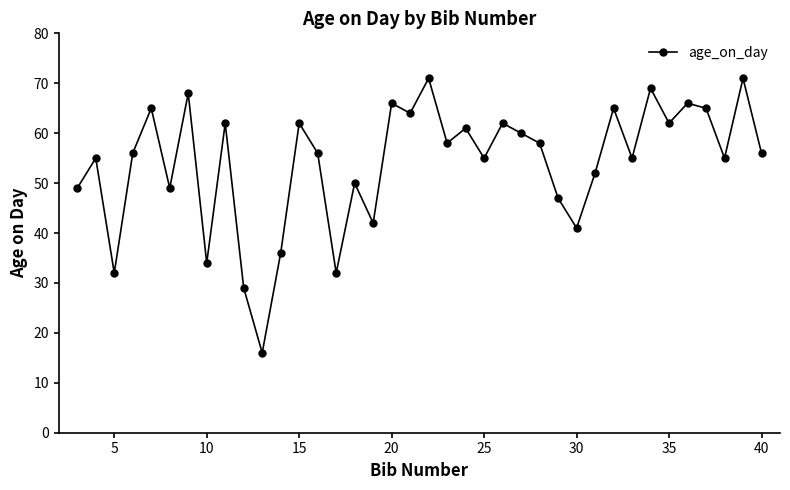

What is the maximum value shown in the chart?

71